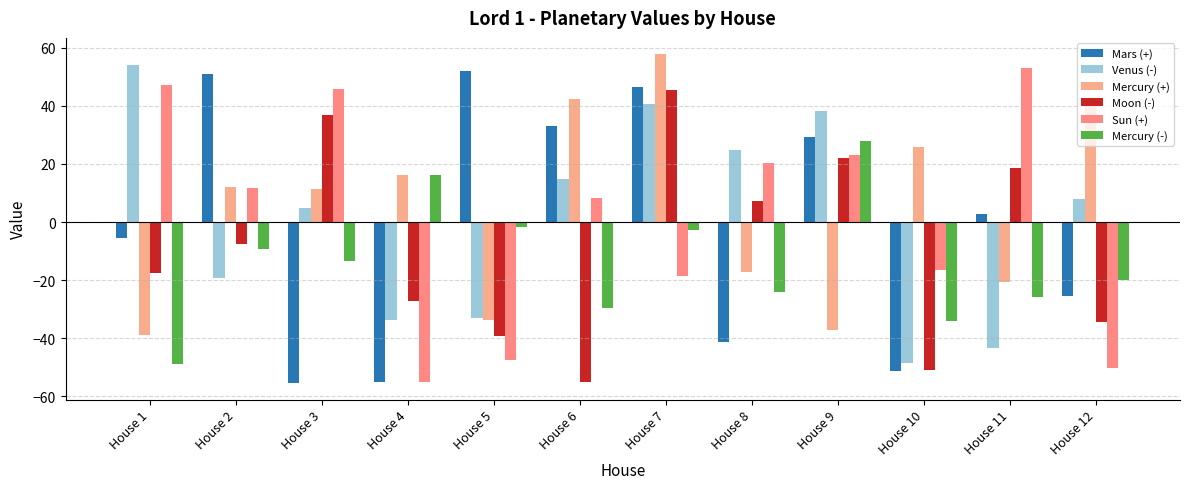

List the series in order of their peak value, highest first.

Mercury (+), Venus (-), Sun (+), Mars (+), Moon (-), Mercury (-)